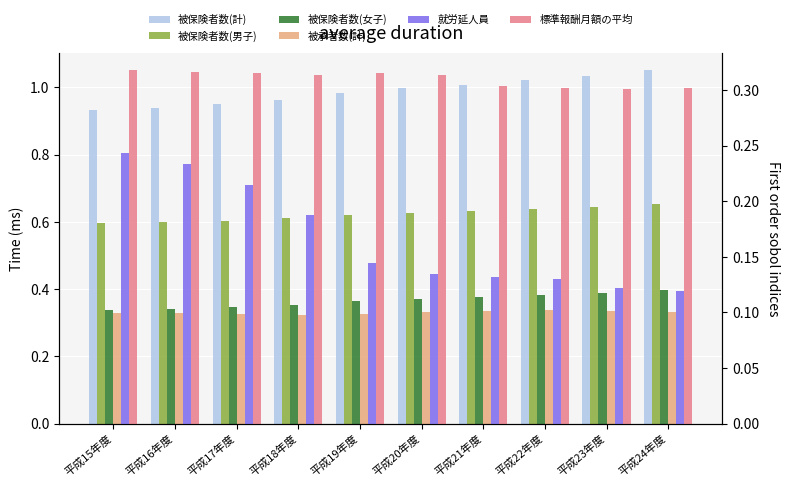

Which series has the widest spread of values?

就労延人員